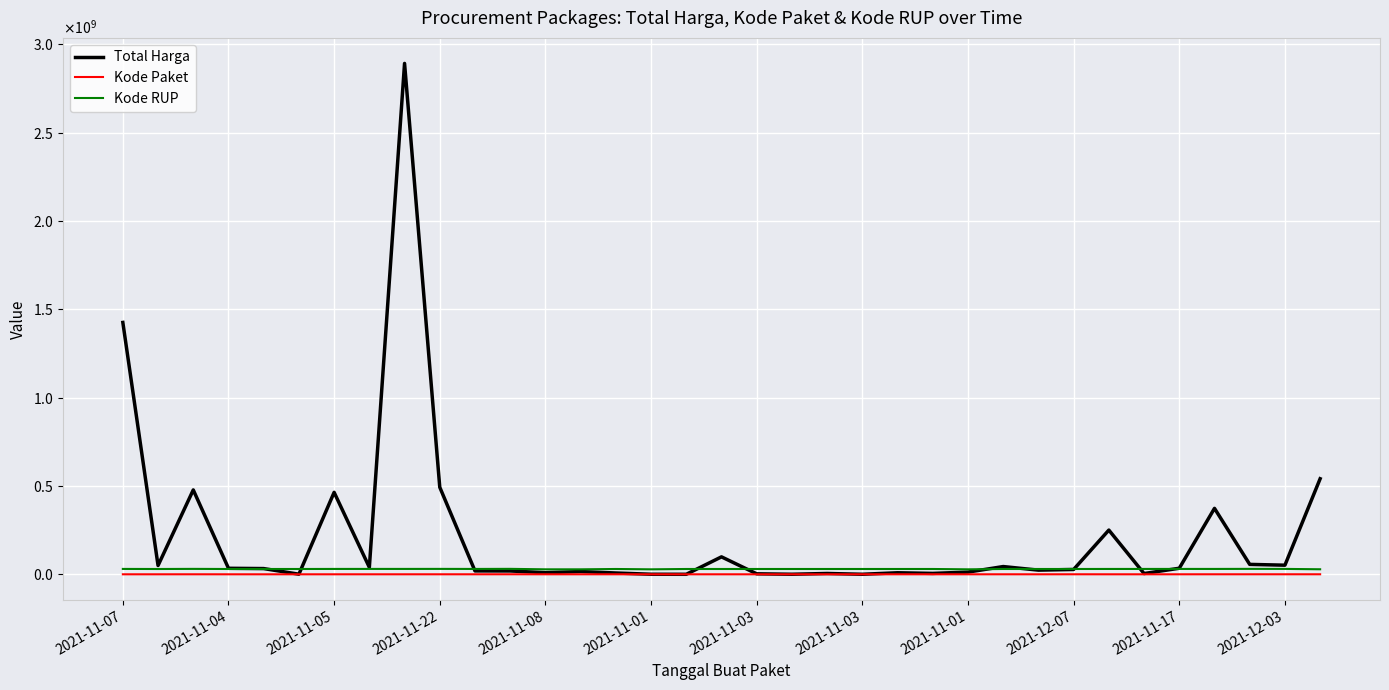

Rank the series by their maximum value, from lowest to highest.

Kode Paket, Kode RUP, Total Harga